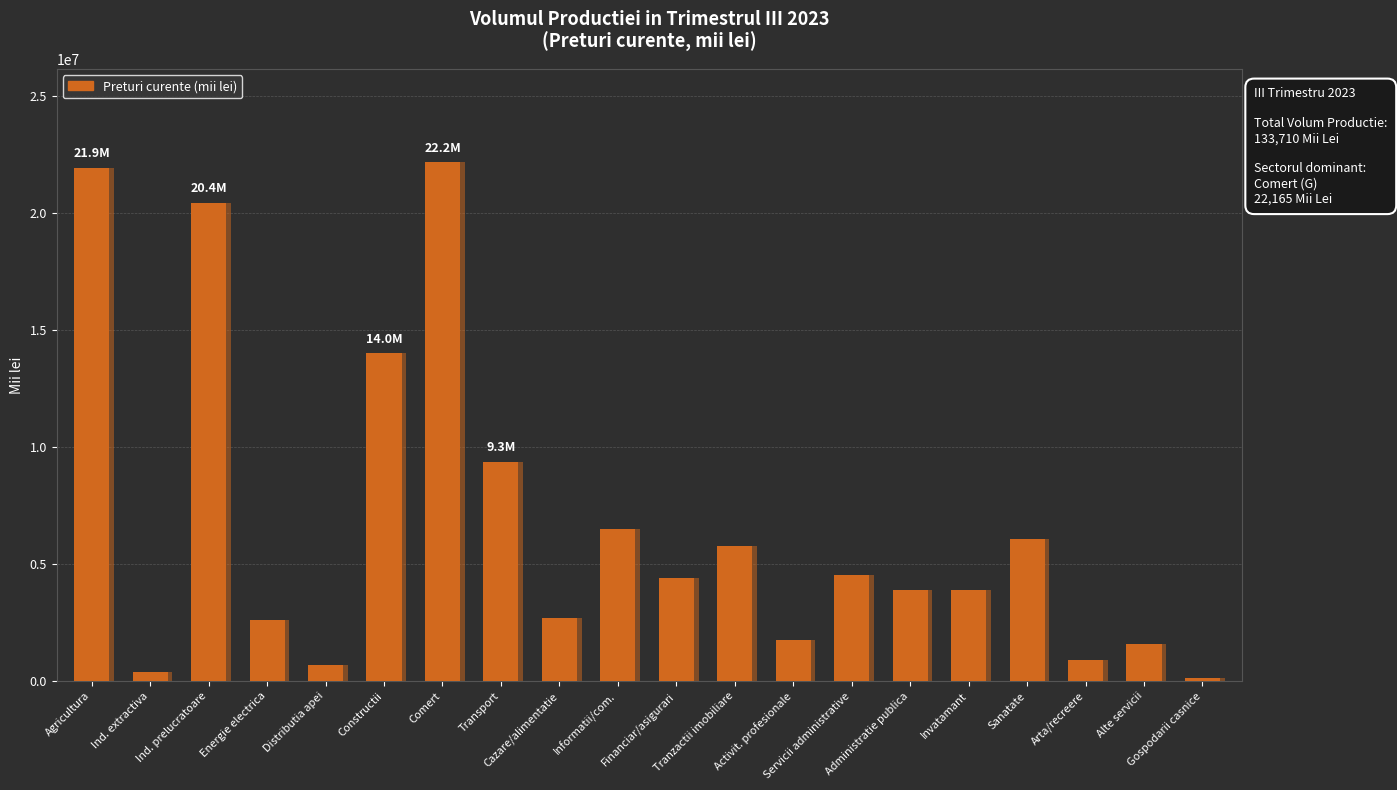

Reading left to right, extract all data points from this chart.

21927528.8	402172.6	20433273.9	2620224.1	697910.4	14005185.0	22165061.5	9348219.5	2708194.1	6503758.1	4384113.6	5780324.0	1753970.7	4528810.1	3882553.7	3885813.9	6080083.4	900490.4	1570689.1	132086.1